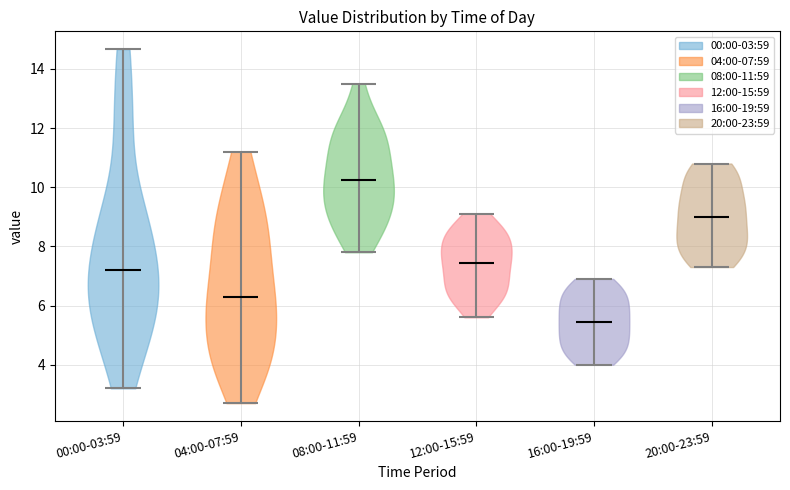

Where does the median line of the violin for 08:00-11:59 sit on the y-axis? The values are not printed on the chart, so give them approximately, as read against the axis.

10.2